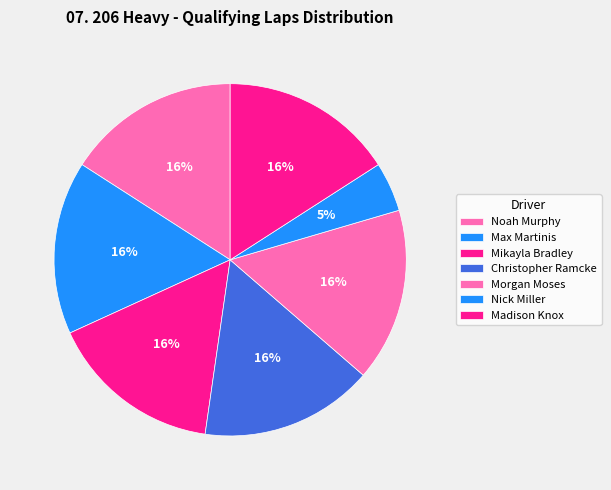

Is there any slice that represents more than half of the pie?

No